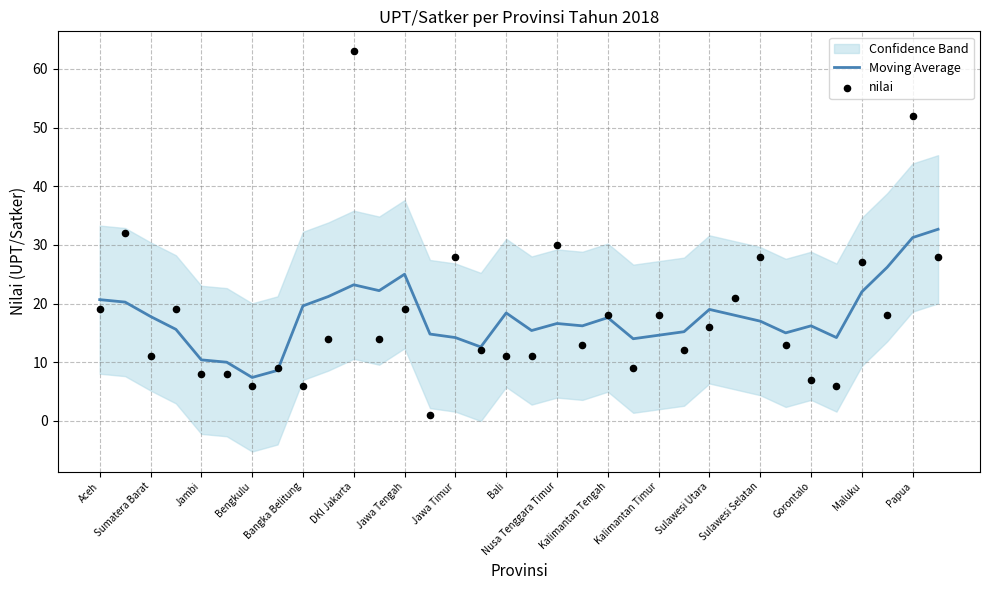

The Moving Average series shows 14.6 at Kalimantan Timur. True or false?

True